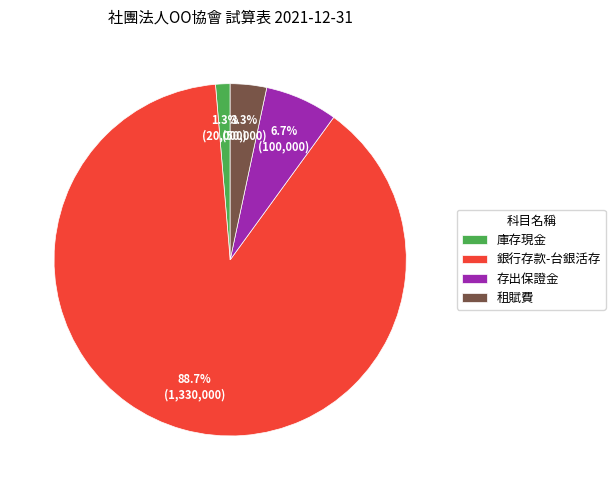

Which slice is the largest?

銀行存款-台銀活存